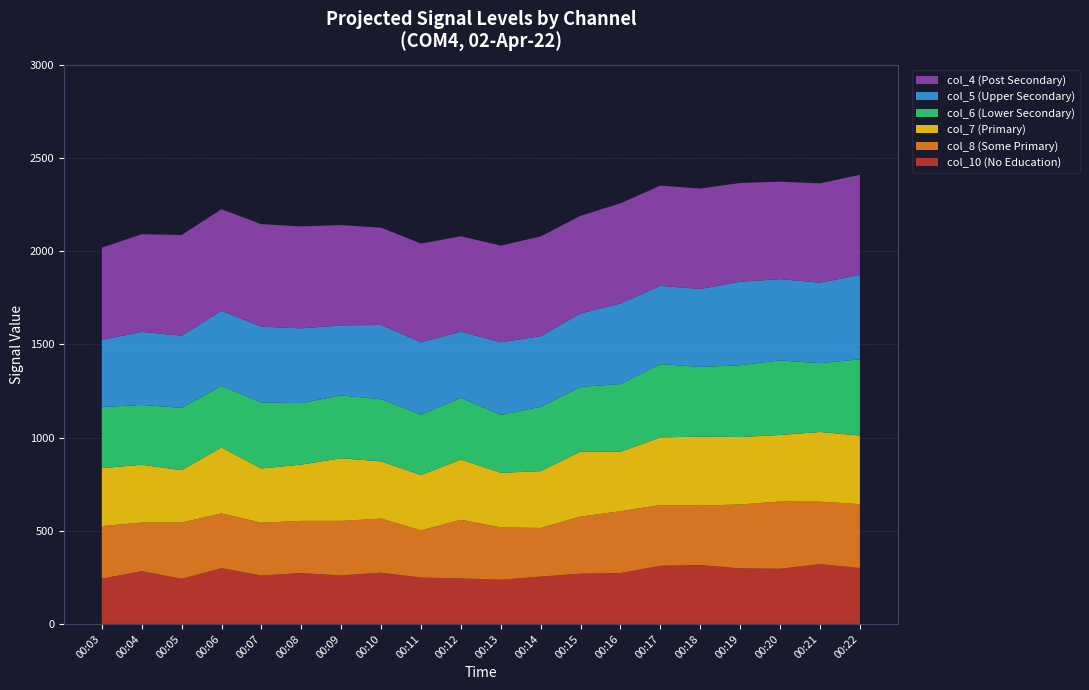

Reading left to right, transcribe all the data shown in this chart.

col_4: 495	524	541	545	550	547	538	522	530	512	519	535	524	538	538	539	530	523	533	538
col_5: 360	392	386	403	407	401	376	398	388	355	389	379	394	432	420	418	448	436	432	452
col_6: 328	321	335	330	354	330	337	334	324	331	311	345	347	363	393	374	385	400	369	409
col_7: 311	310	281	354	291	302	336	307	297	323	293	305	349	319	363	370	362	357	374	368
col_8: 282	261	302	294	283	280	293	290	253	315	281	261	306	332	326	319	343	361	335	343
col_10: 243	283	242	299	260	273	260	275	249	244	237	254	270	273	312	316	298	296	321	300